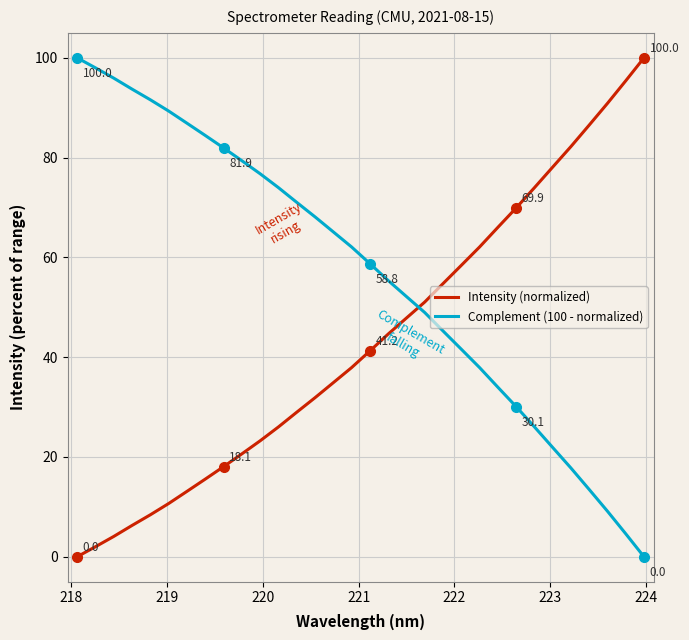

Which series ends up on top after the final intersection of Complement (100 - normalized) and Intensity (normalized)?

Intensity (normalized)